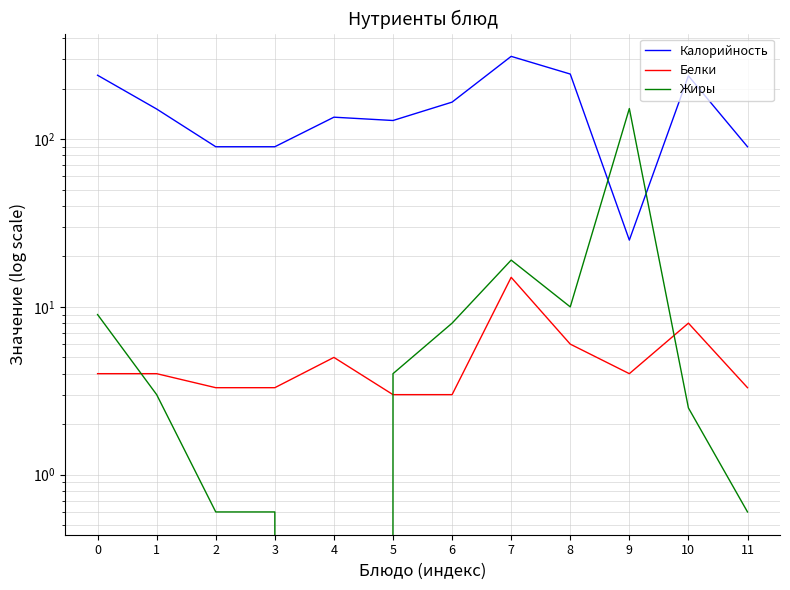

What is the difference between the second highest and minimum values in the Жиры series?

19.0